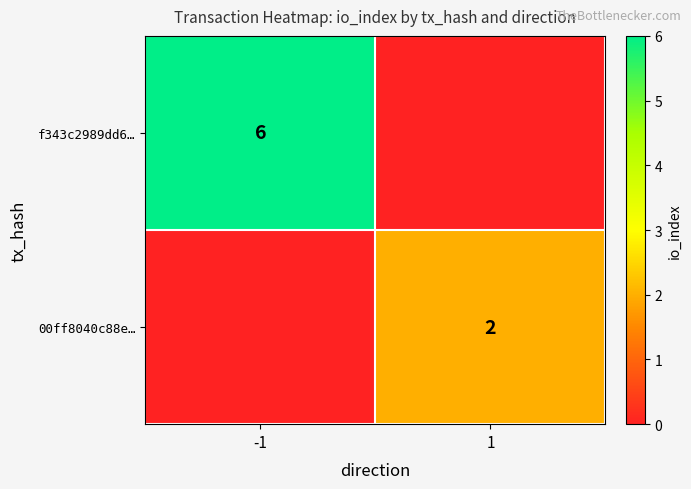

The value of 00ff8040c88e… at 1 is 2. True or false?

True